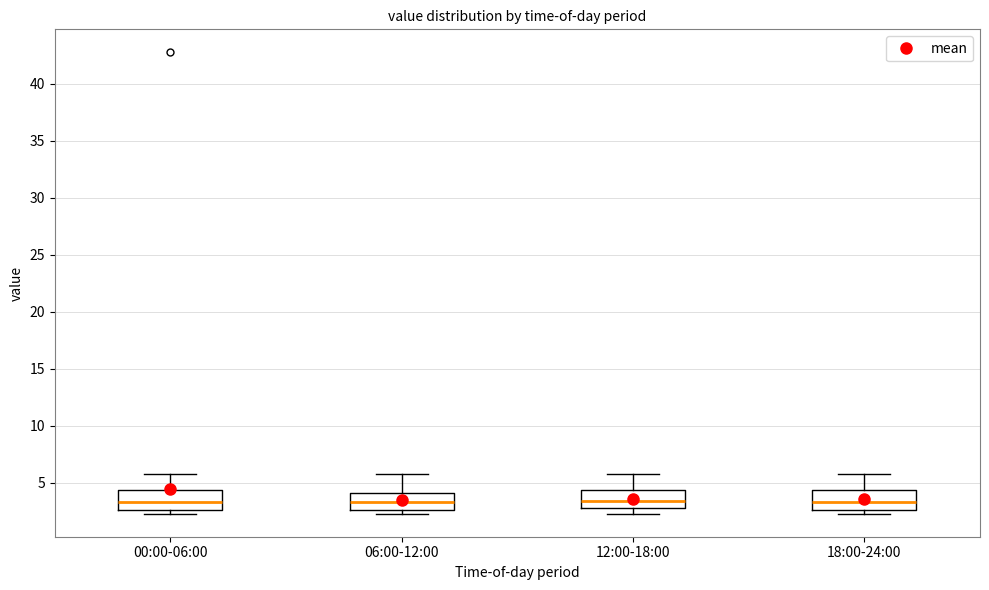

Reading left to right, read every box against the y-axis: the position of its median line, the range the box covers, and the ends of its whiskers. The values are not printed on the chart, so give them approximately, as read against the axis.

00:00-06:00: median 3.5, box 2.5 to 4.5, whiskers 2.5 (just below the box's lower edge) to 6.0
06:00-12:00: median 3.5, box 2.5 to 4.0, whiskers 2.5 (just below the box's lower edge) to 6.0
12:00-18:00: median 3.5, box 3.0 to 4.5, whiskers 2.5 to 6.0
18:00-24:00: median 3.5, box 2.5 to 4.5, whiskers 2.5 (just below the box's lower edge) to 6.0